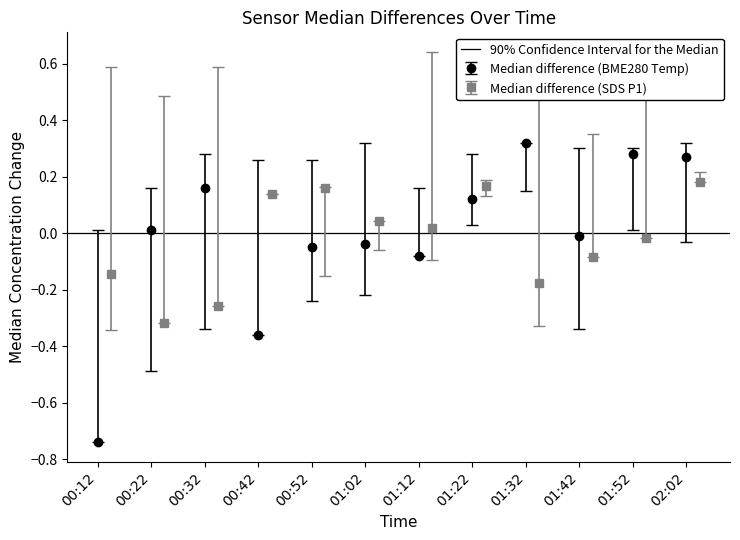

Where is the first local minimum for BME280_temperature?

00:42